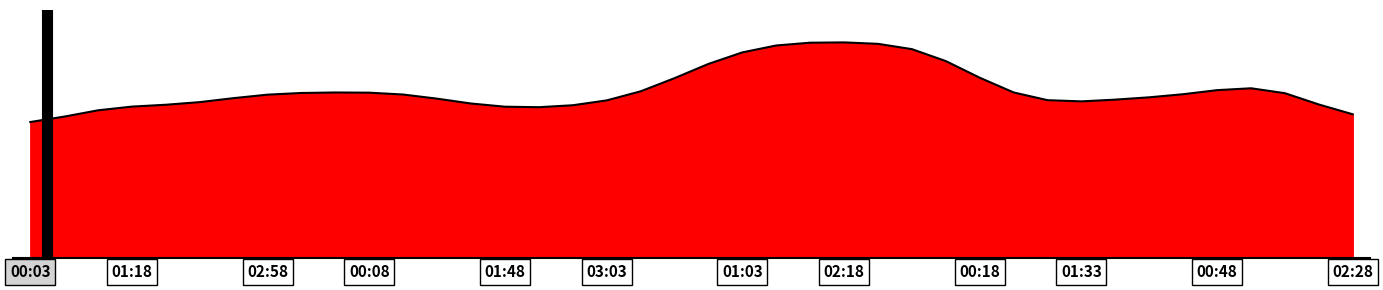

Does the chart display data point markers on the line(s)?

No